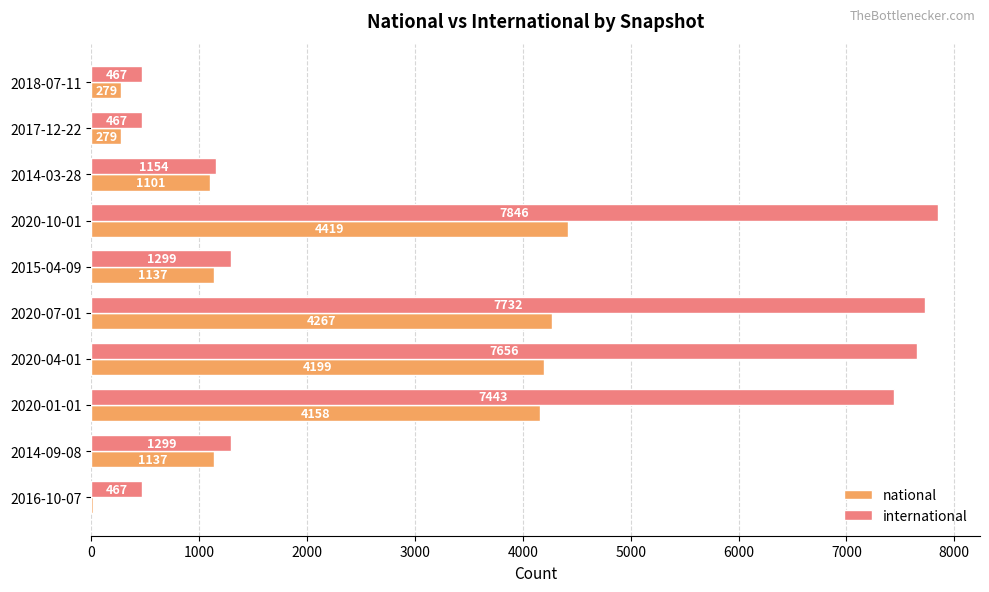

The value of national at 2020-07-01 is 6547. True or false?

False